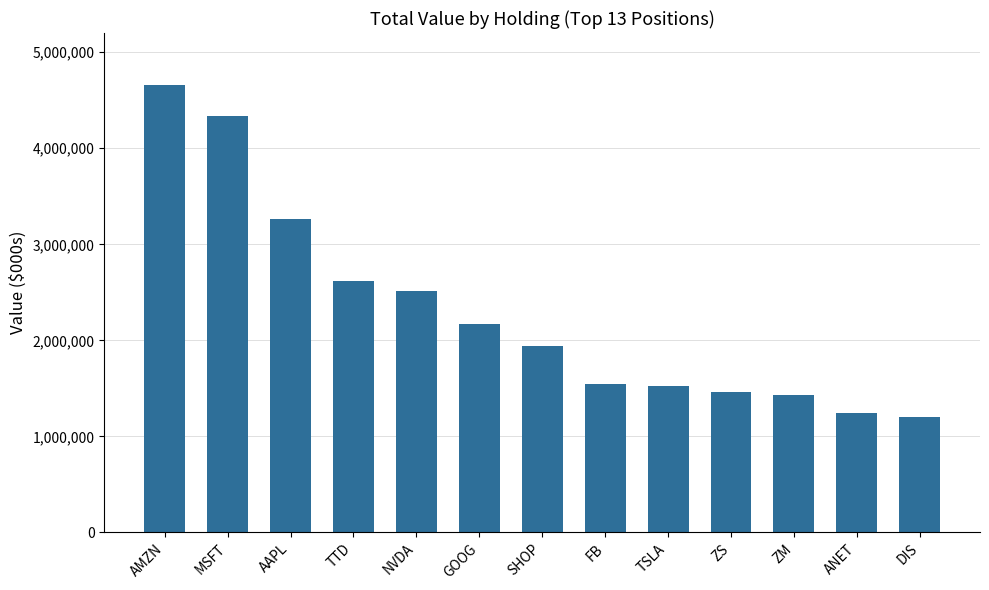

What is the difference between the second highest and minimum values?

3135000